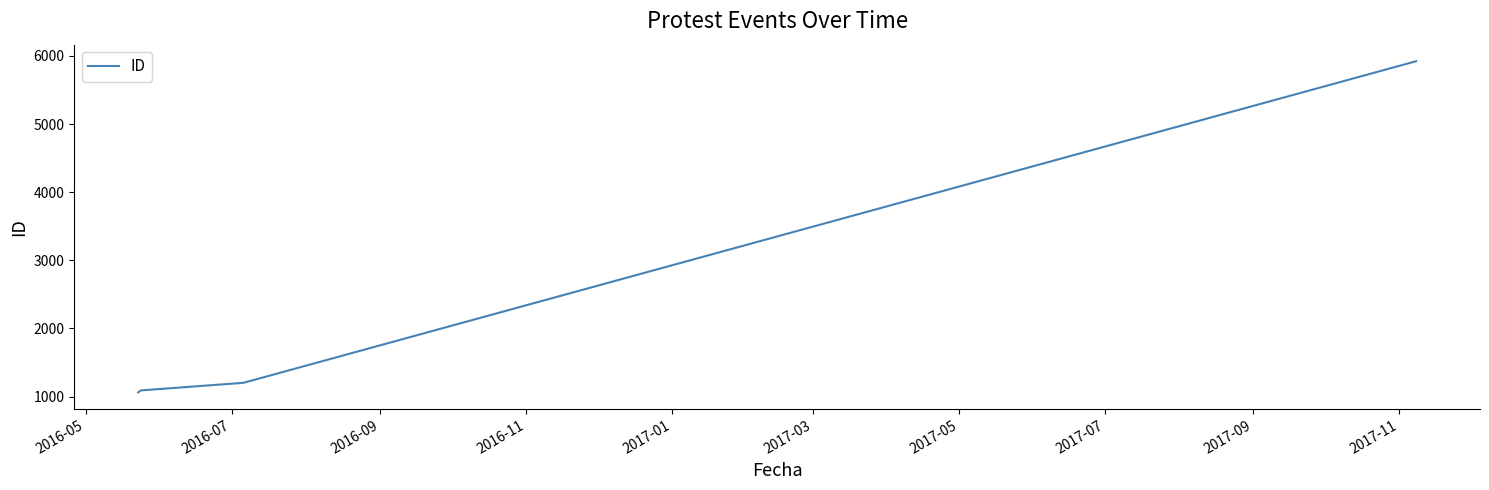

What is the maximum value shown in the chart?

5923